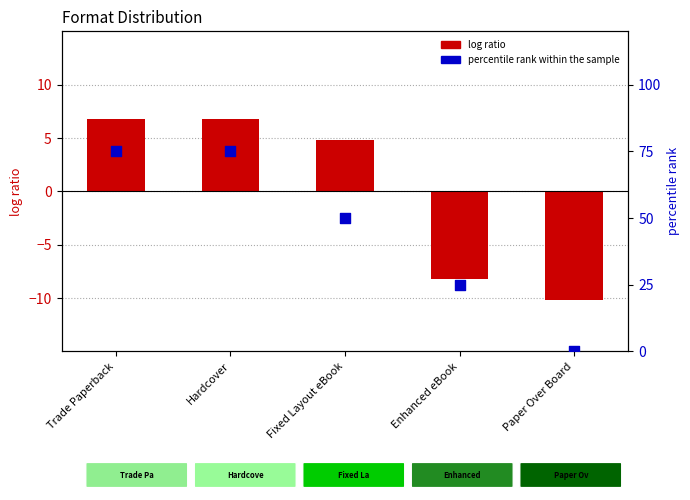

Which series contains the lowest Y value?

log ratio